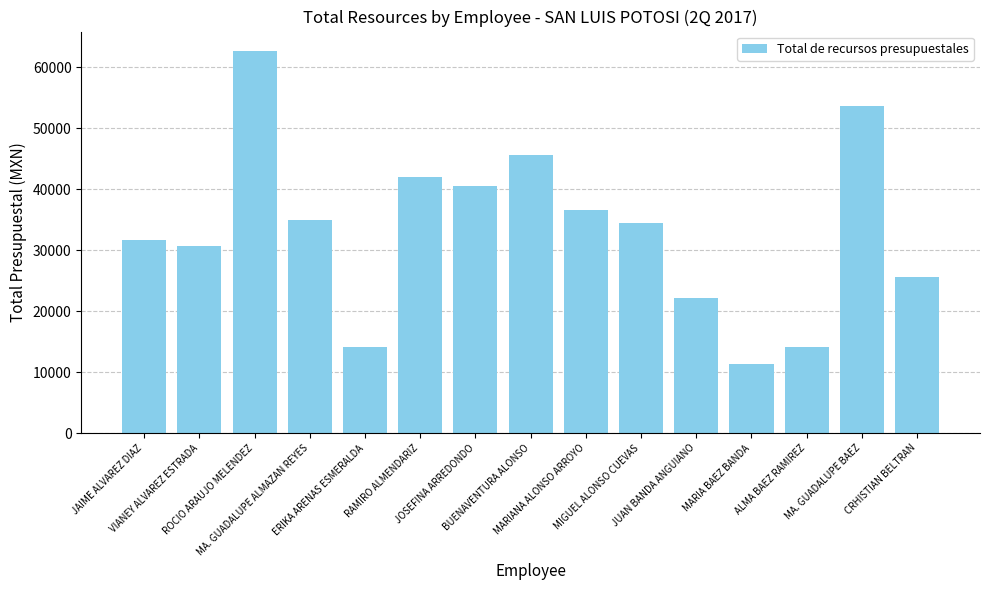

Which label corresponds to the smallest value in the chart?

MARIA BAEZ BANDA